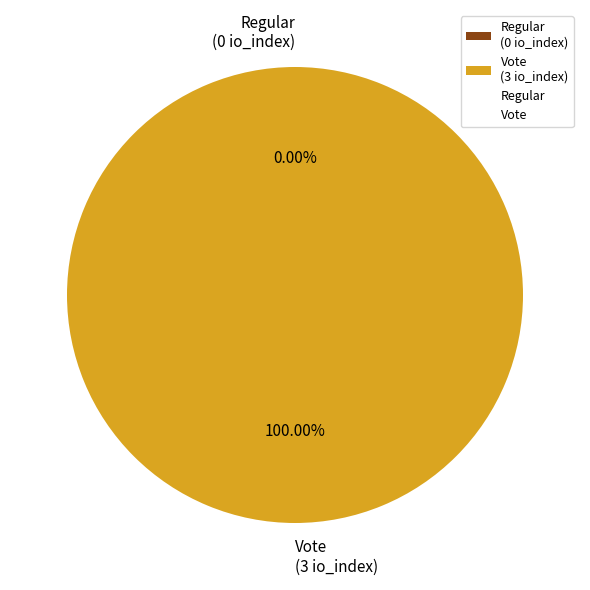

What is the largest slice in the pie chart?

Vote